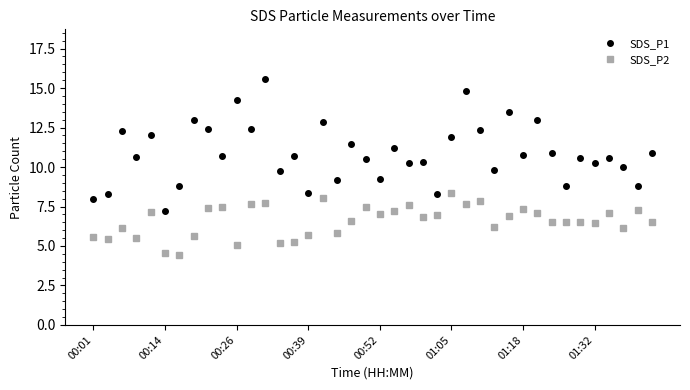

What are all the series names shown in the legend?

SDS_P1, SDS_P2